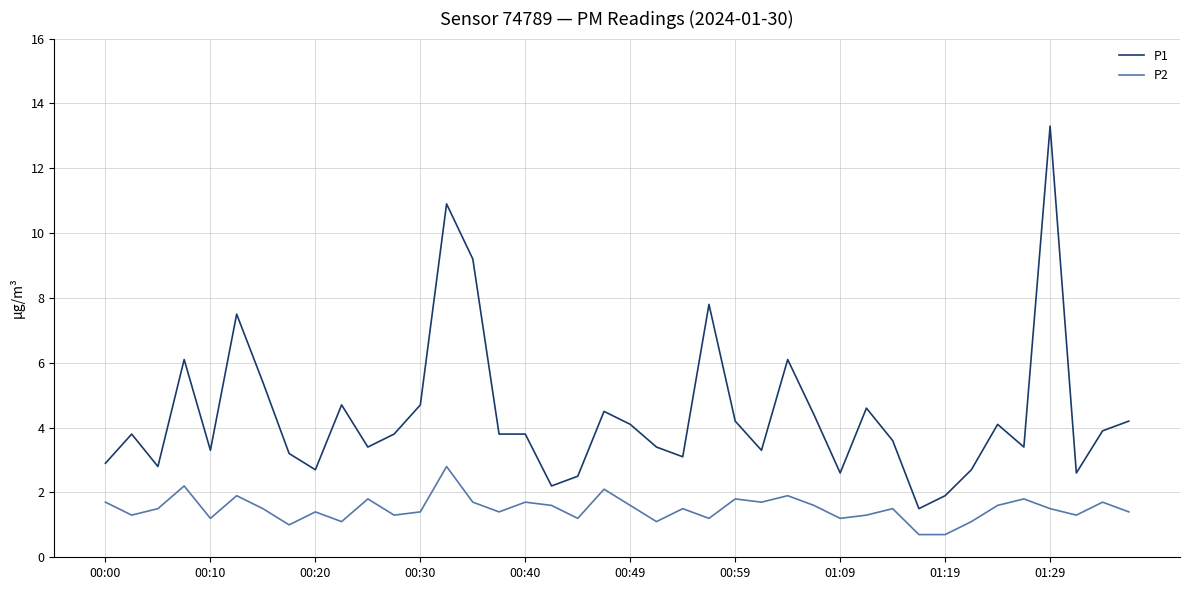

Which series has the widest spread of values?

P1